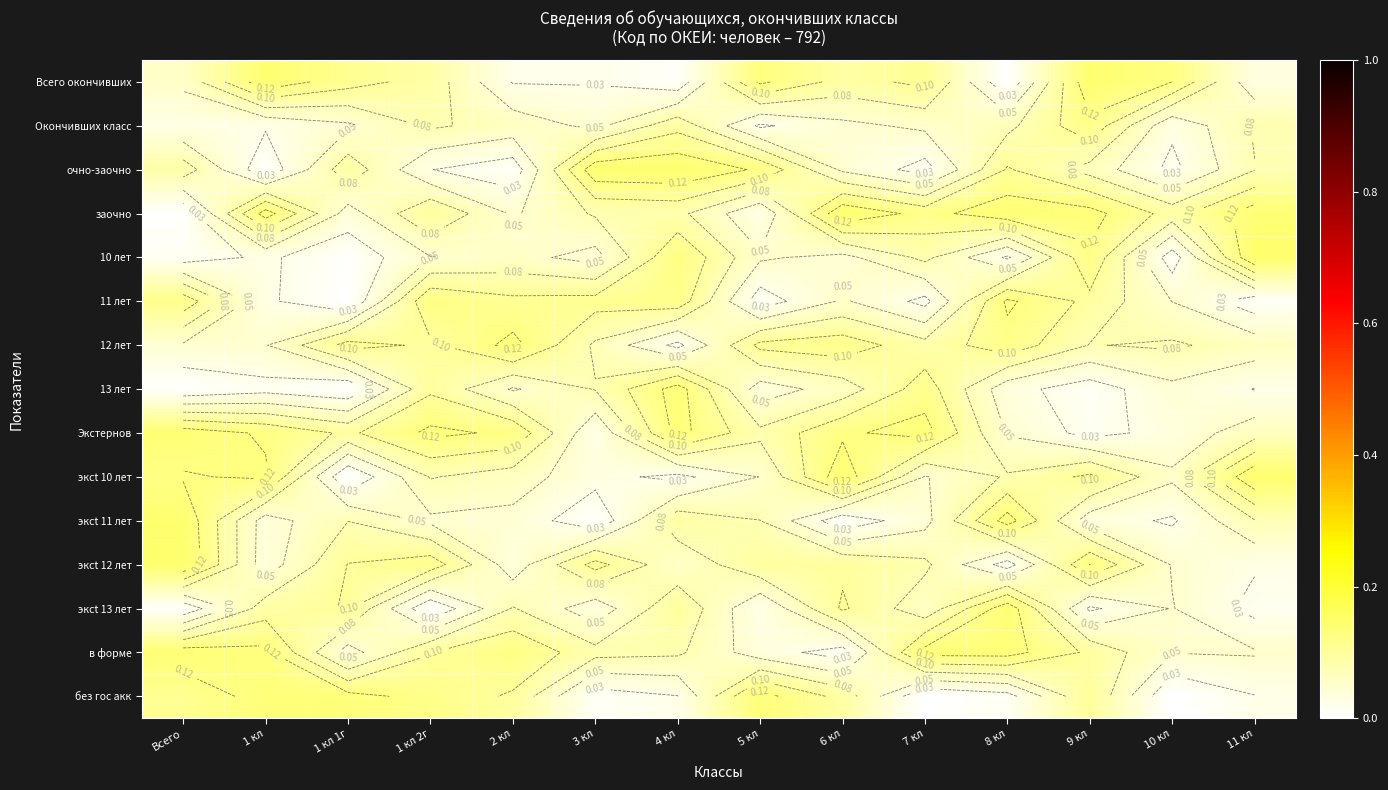

Which label corresponds to the largest value in the chart?

11 кл